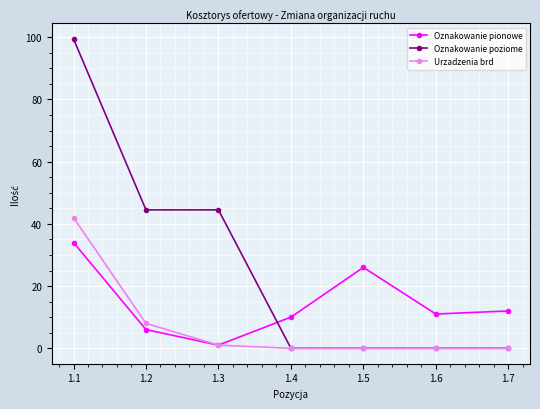

At which label is Oznakowanie pionowe closest to 17?

1.7